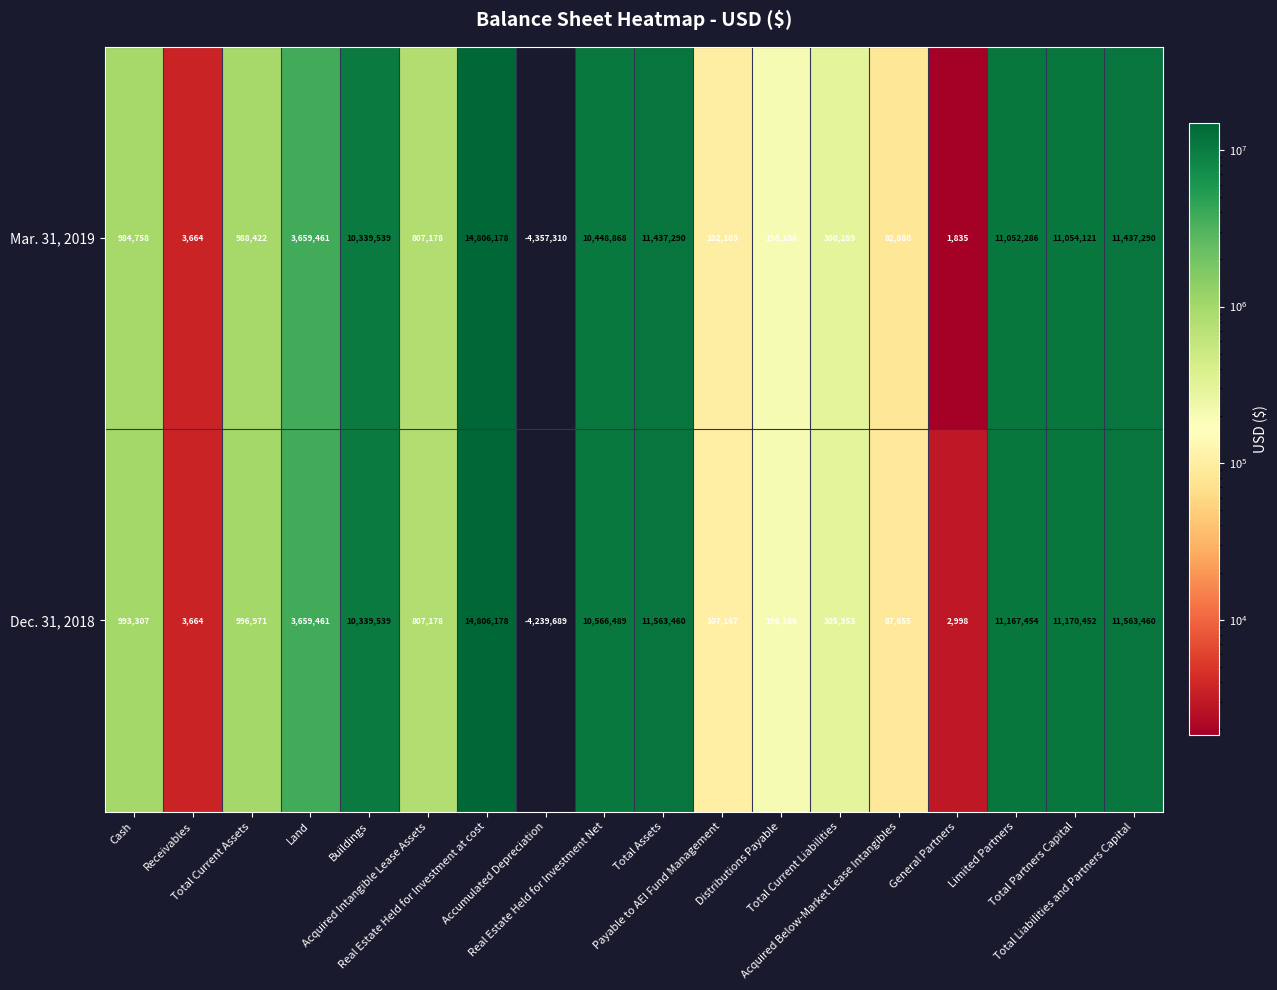

What is the smallest value displayed?

-4357310